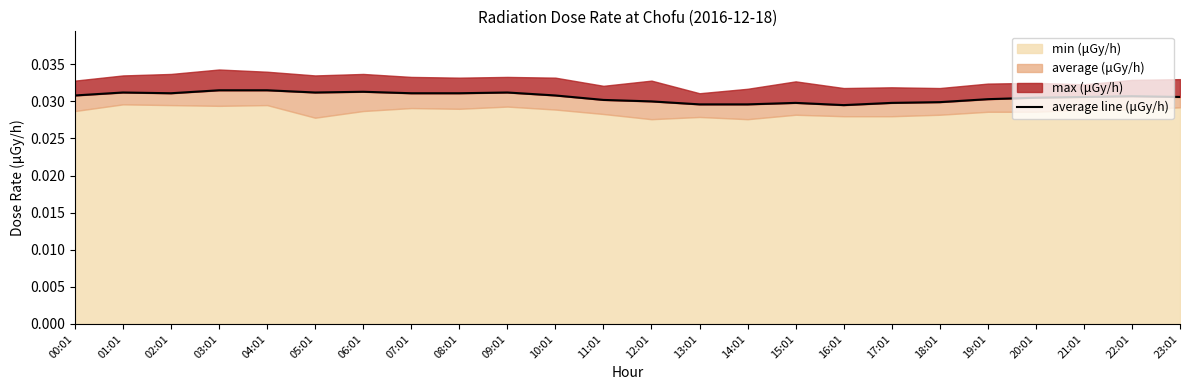

True or false: the data shows 0.0 at 14:01.

True